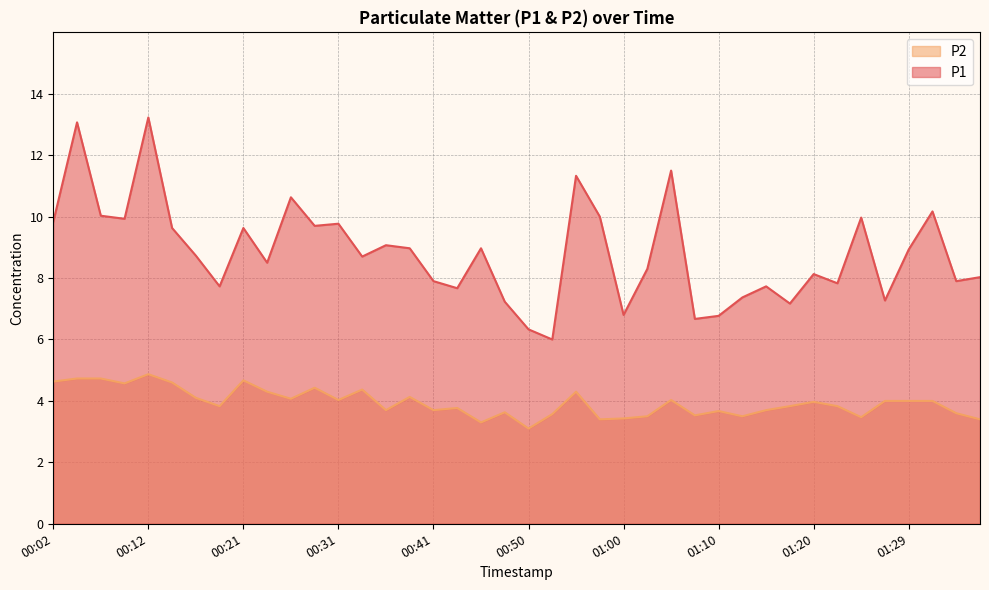

What is the difference between the second highest and minimum values in the P1 series?

7.1